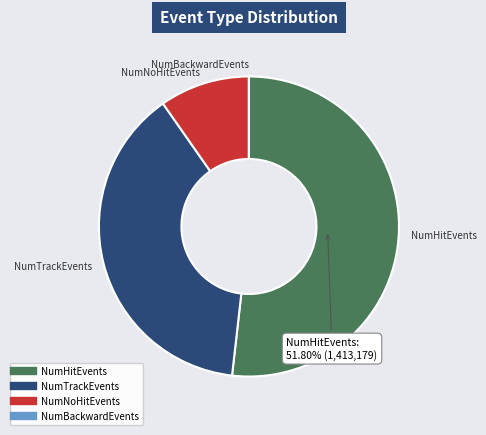

Does any single category account for the majority?

Yes